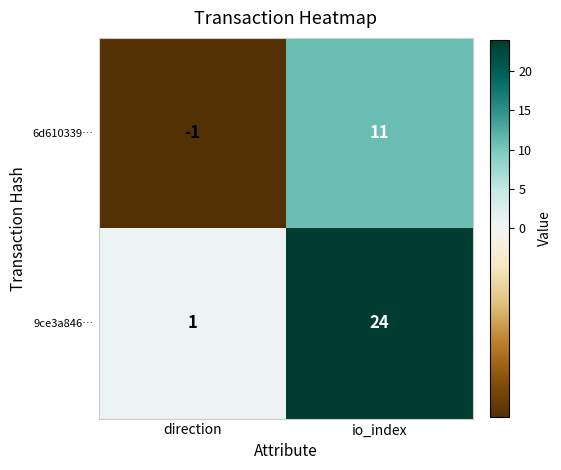

How many distinct data groups are displayed?

2